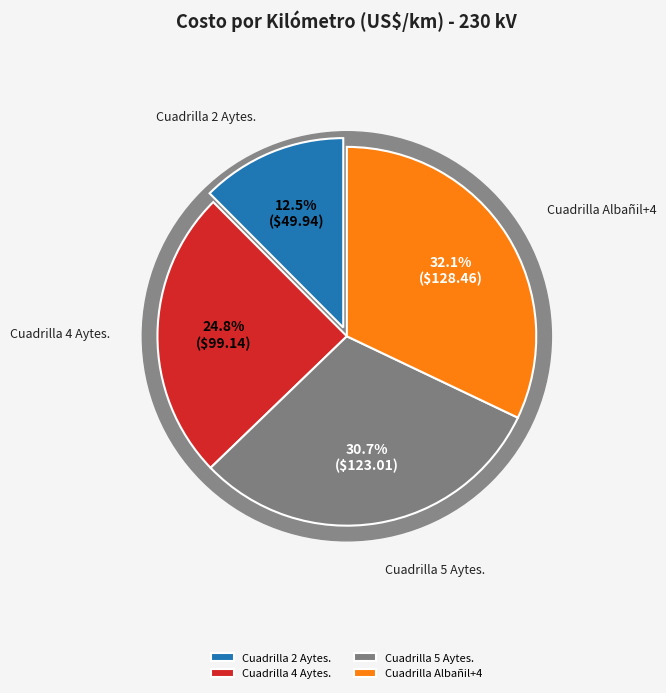

Rank the categories by value from lowest to highest.

Cuadrilla Ayudantes (2 Aytes. Grales.), Cuadrilla Ayudantes (4 Aytes. Grales.), Cuadrilla Ayudantes (5 Aytes. Grales.), Cuadrilla Albañilería (Of. Albañil + 4 Grales.)